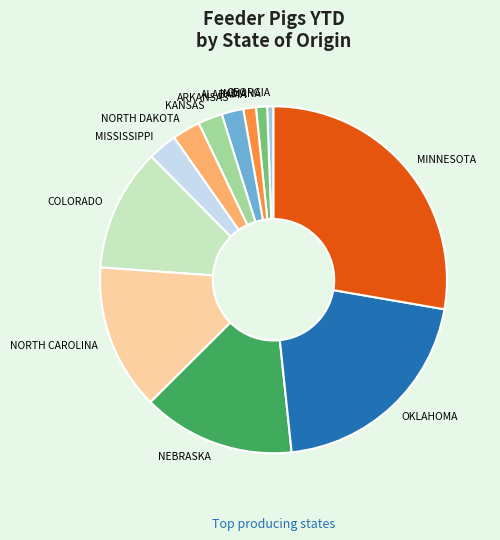

Which slice is the largest?

MINNESOTA